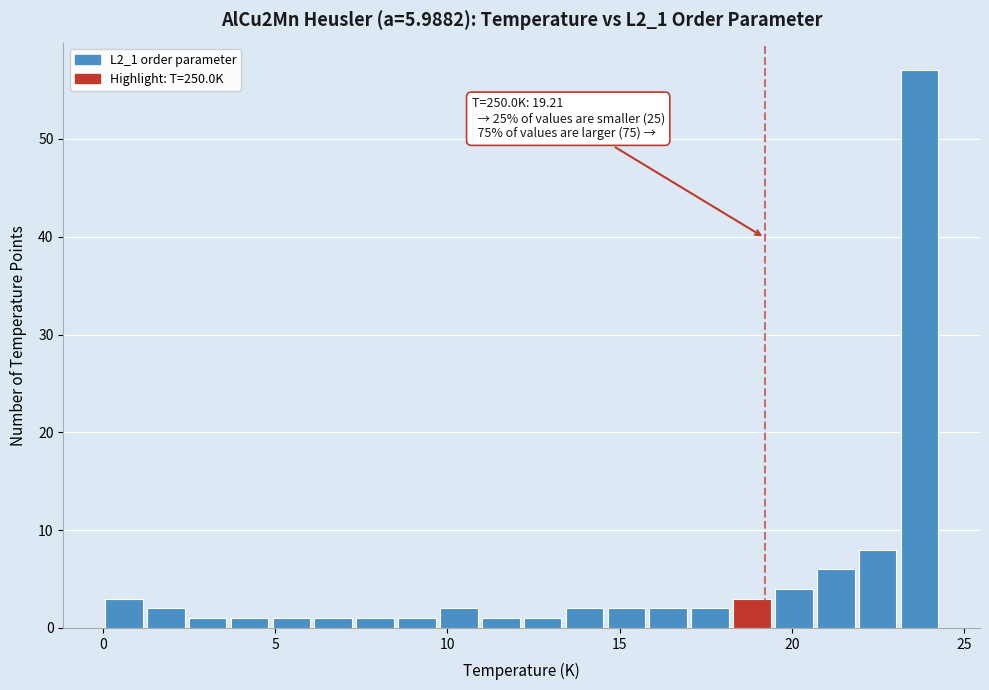

Read against the x-axis, roughly where is the centre of the tallest bar?

23.5